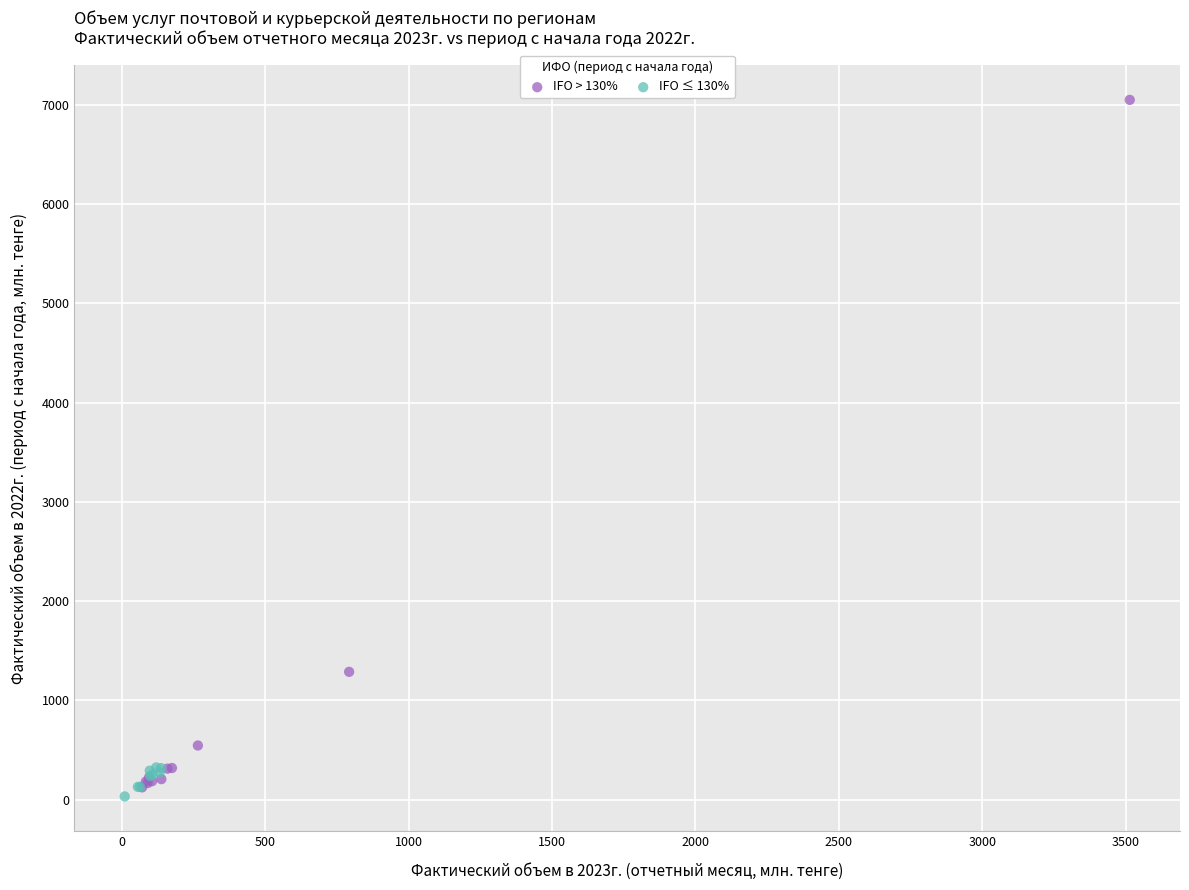

Which series reaches the minimum Y coordinate?

IFO ≤ 130%